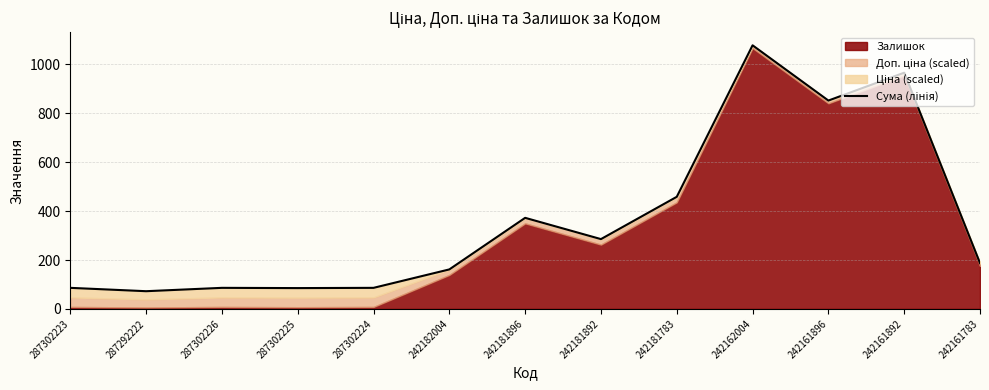

The value at 242161892 is 966.3. True or false?

True